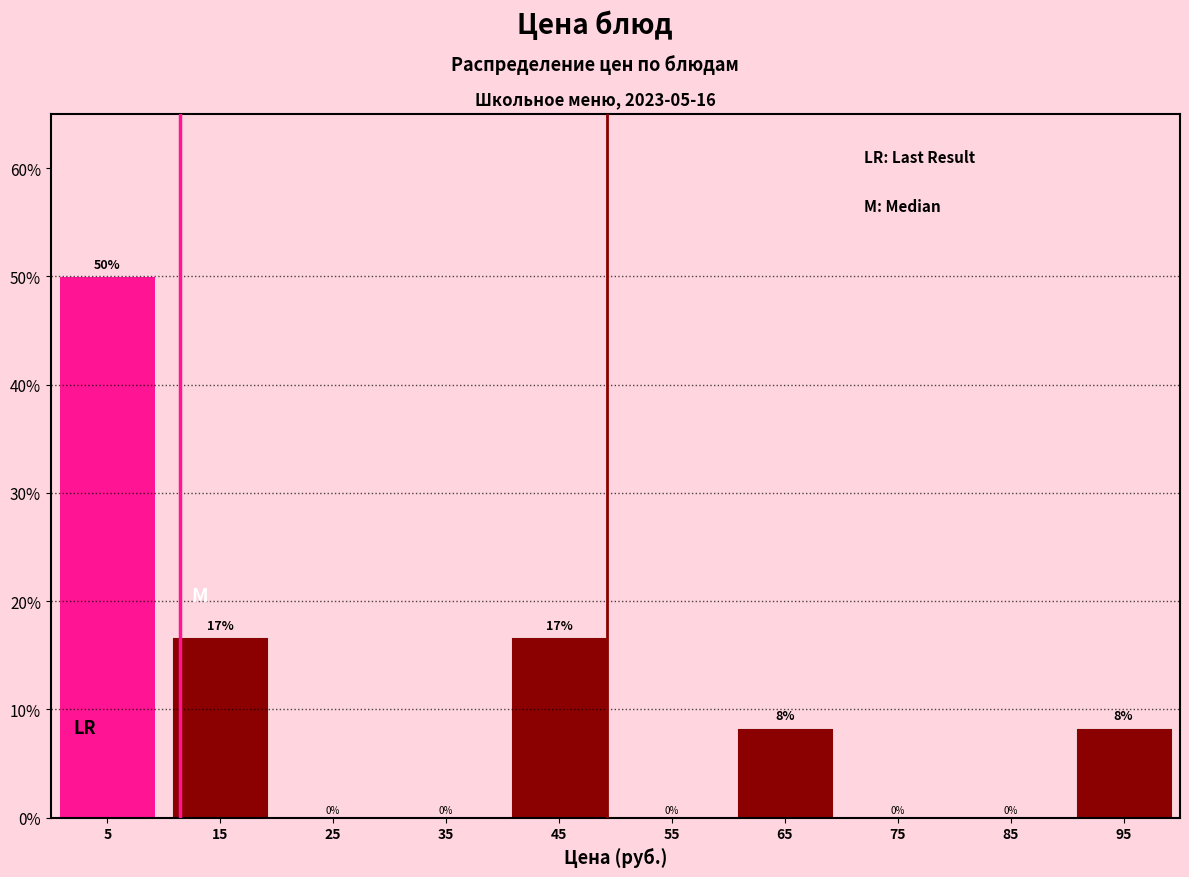

Over which range of the x-axis is the bar tallest?

0 to 10